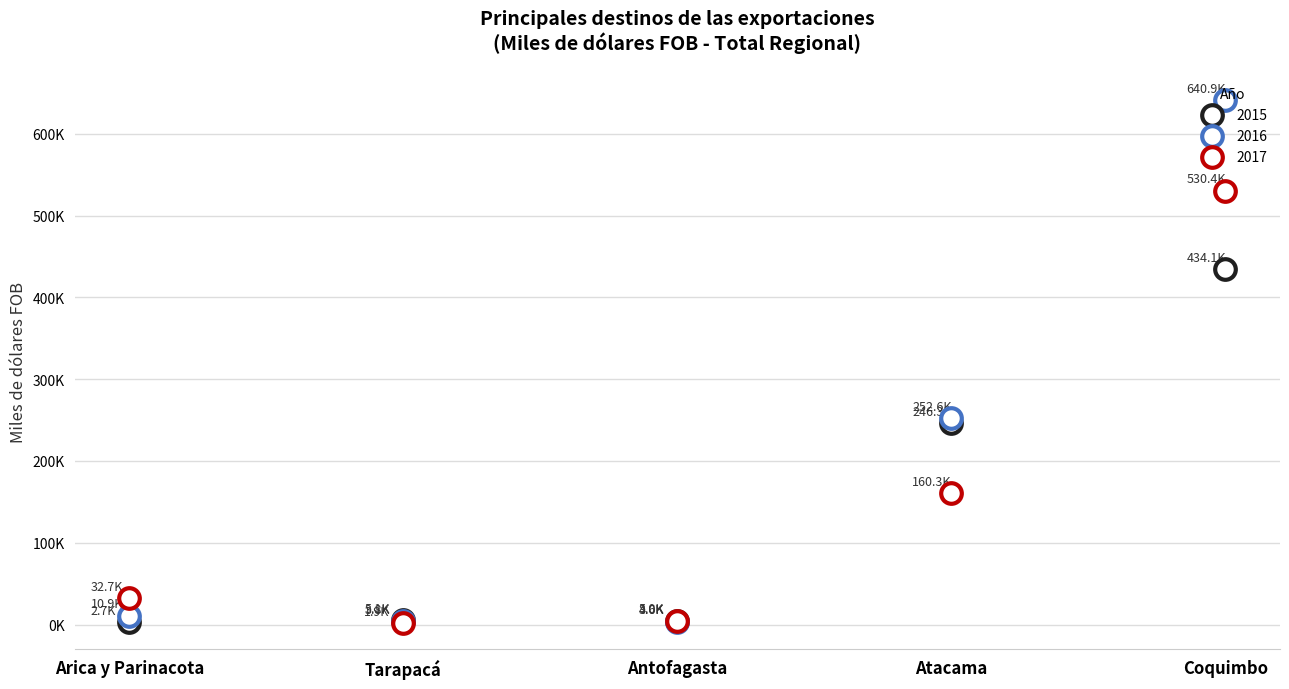

Which series contains the lowest Y value?

2017